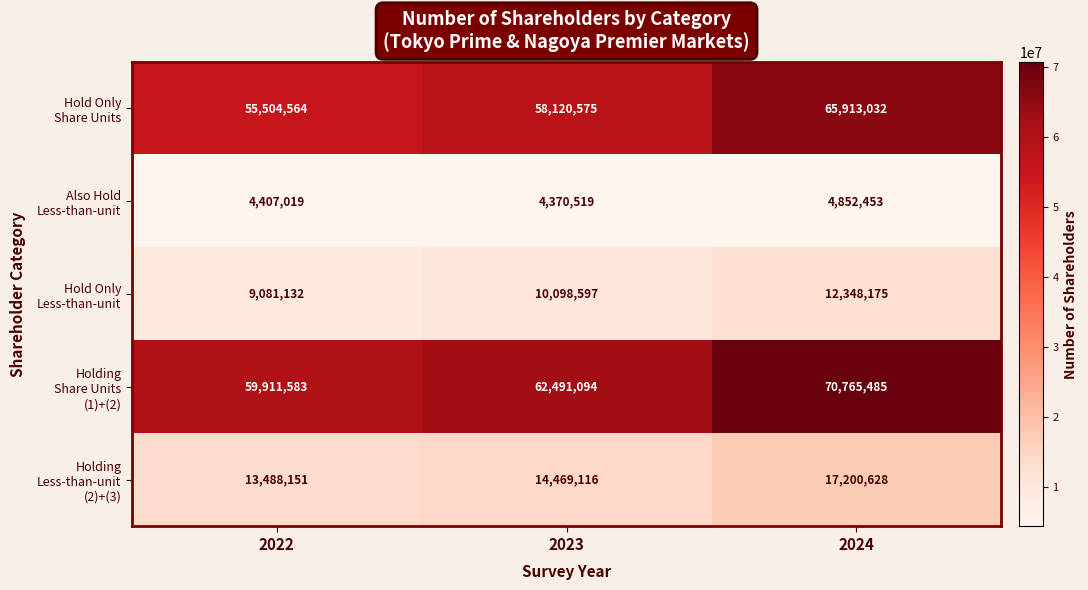

What is the difference between the highest and lowest values at 2023?

58120575